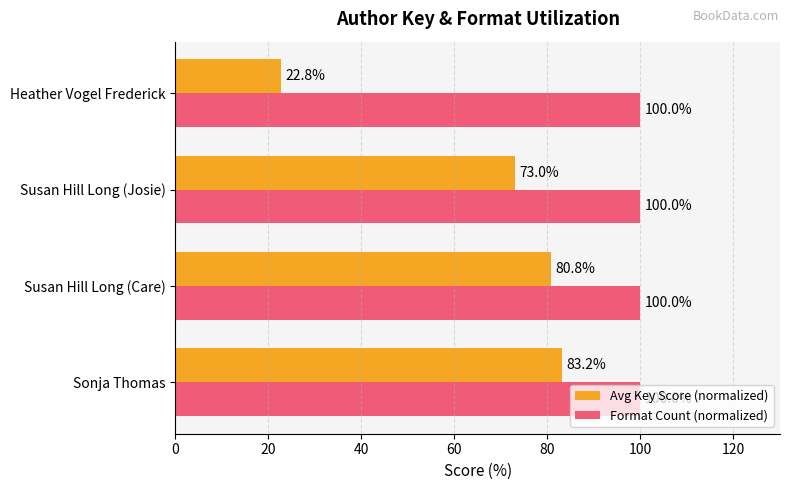

The Avg Key Score (normalized) series shows 80.8 at Susan Hill Long (Care). True or false?

True